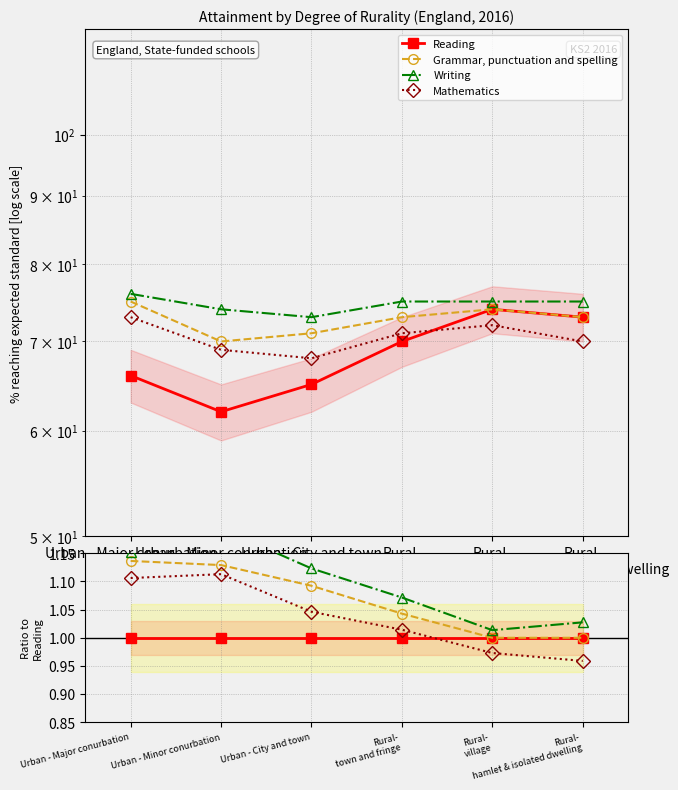

Count the number of categories in the chart.

6